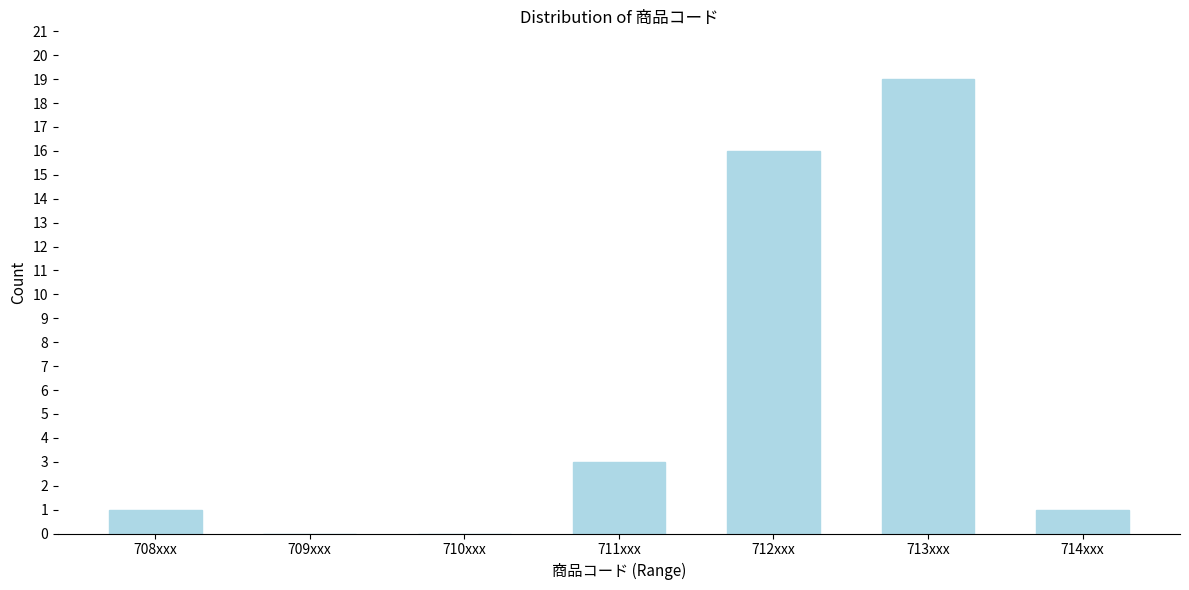

Reading left to right, extract all data points from this chart.

708xxx=1	709xxx=0	710xxx=0	711xxx=3	712xxx=16	713xxx=19	714xxx=1